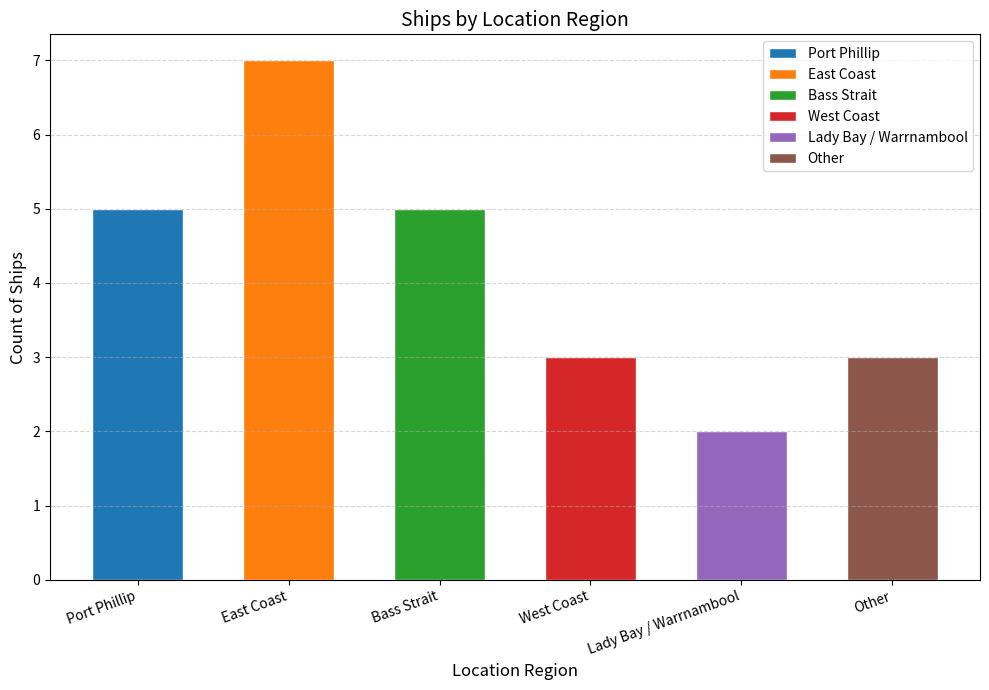

Where is the data nearest to the value 4?

Port Phillip